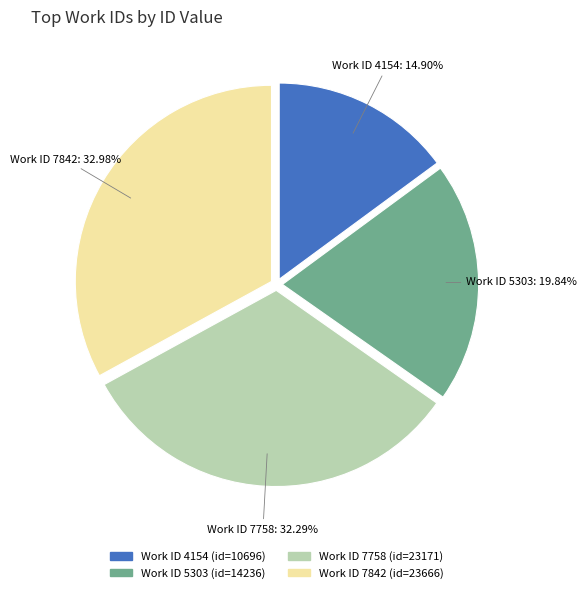

Which category has the biggest portion of the pie?

Work ID 7842